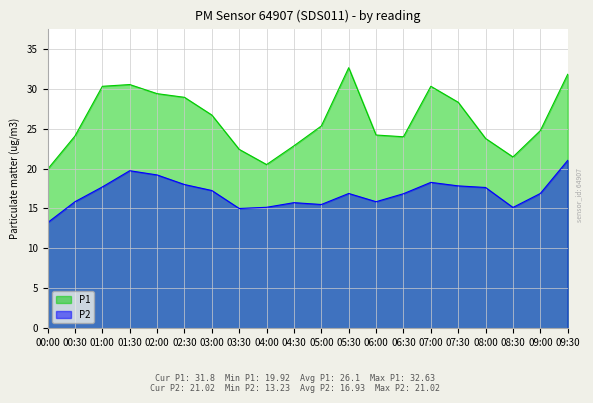

Which series has the largest range (max minus min)?

P1